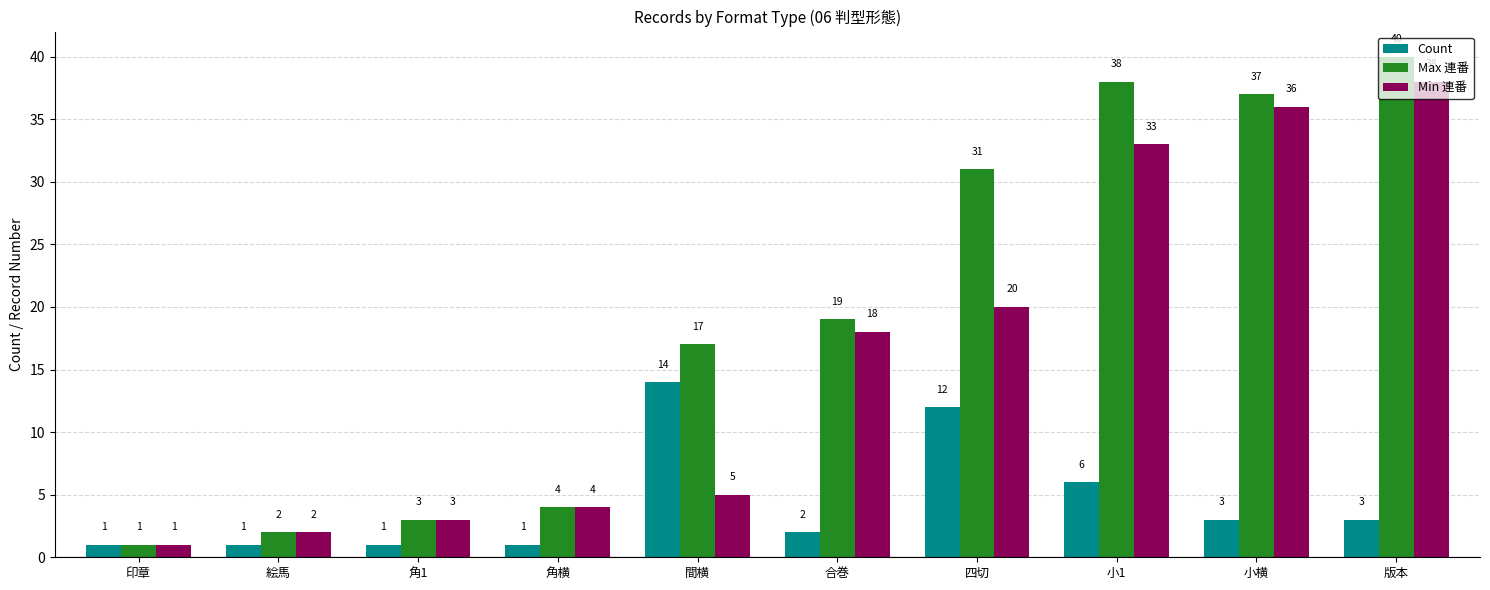

What is the total value across all series at 角1?

7